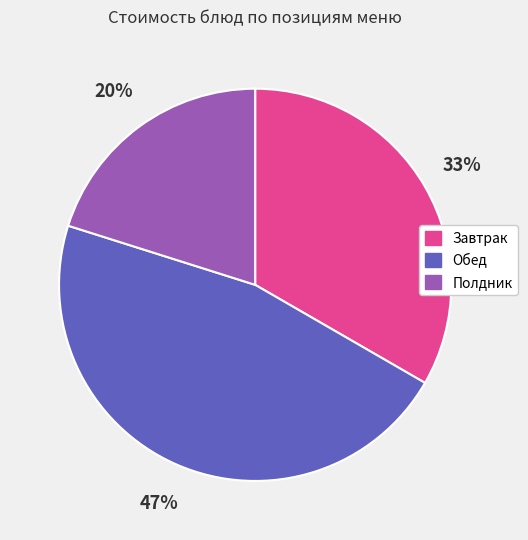

Is Полдник the majority of the pie?

No